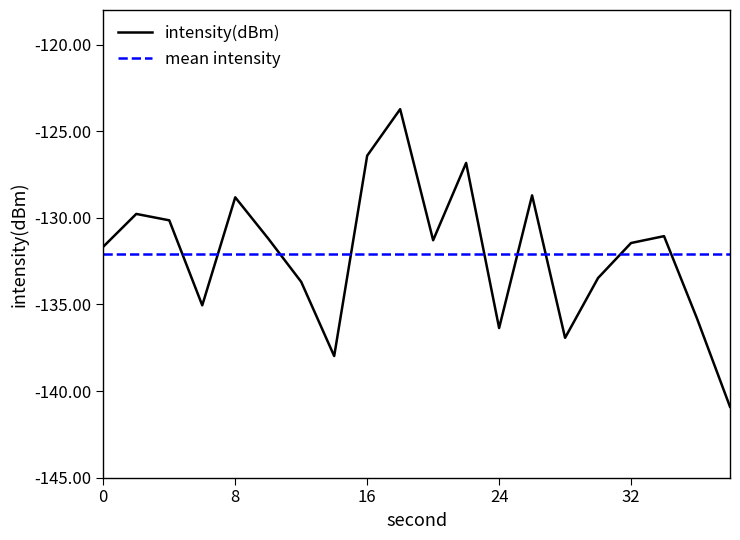

What is the difference between the maximum and minimum values in the intensity(dBm) series?

17.2